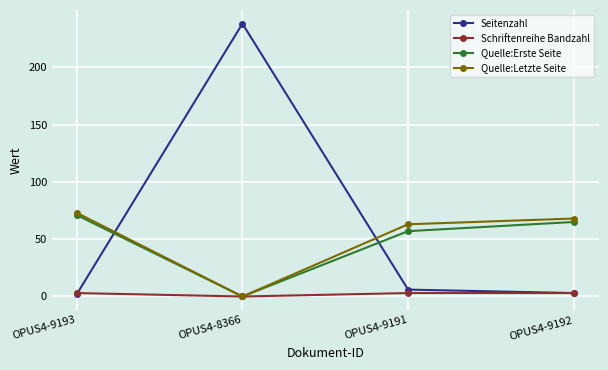

Which series changed the most between OPUS4-9193 and OPUS4-8366?

Seitenzahl